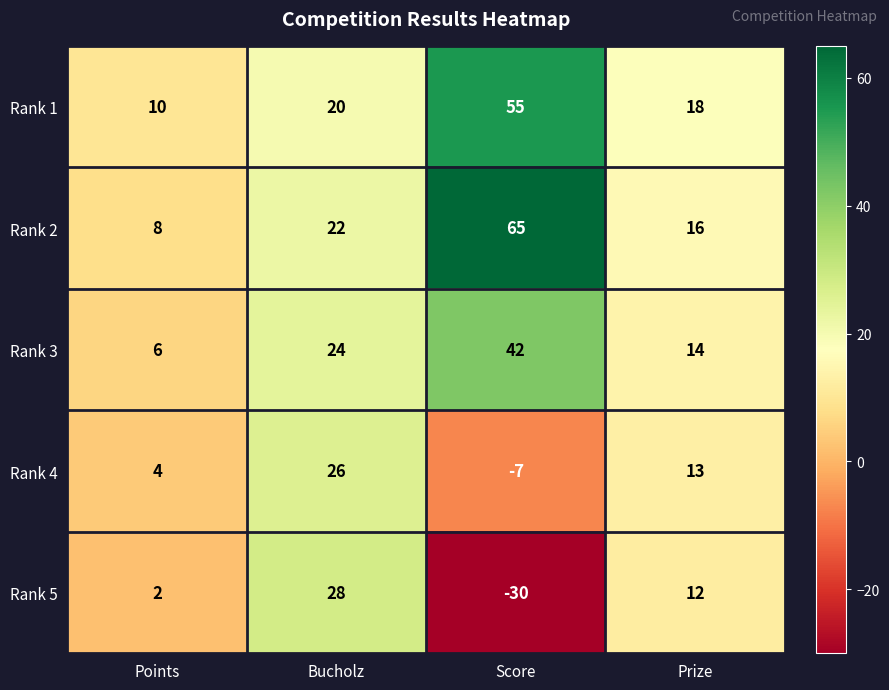

What is the difference between the maximum and minimum values in the Rank 1 series?

45